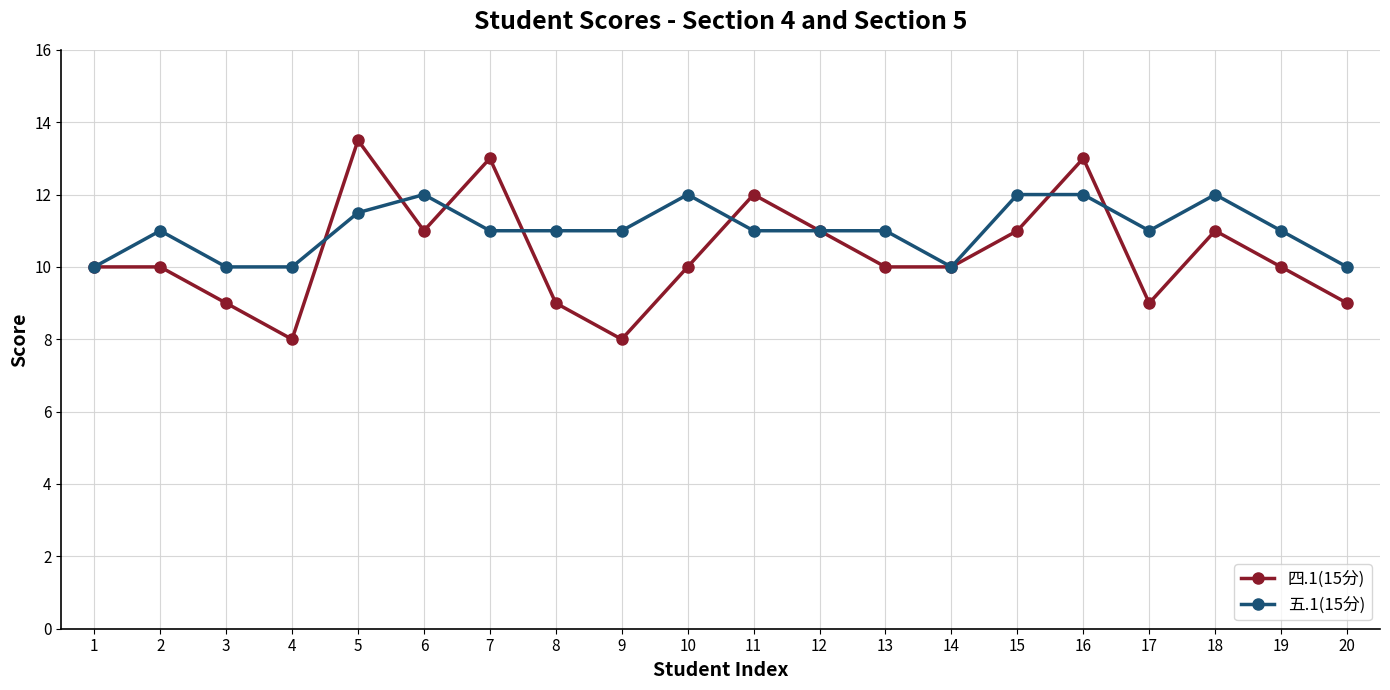

The 五.1(15分) series shows 12.0 at 18. True or false?

True